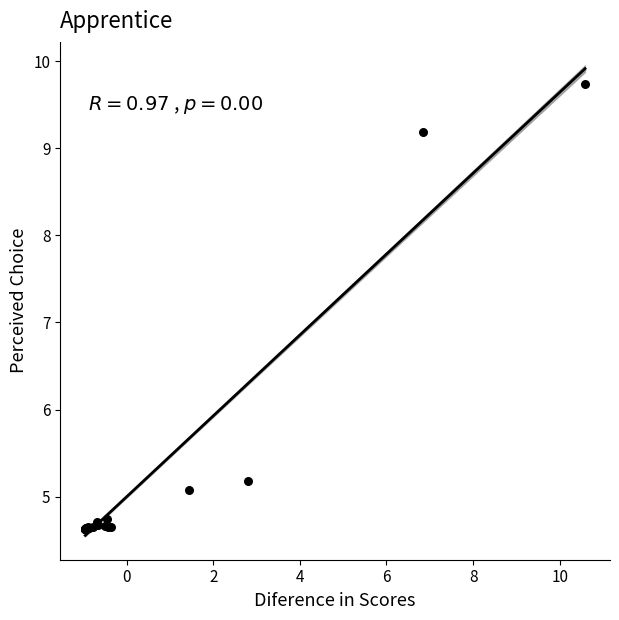

What Y value in the scatter plot is closest to 7?

5.2